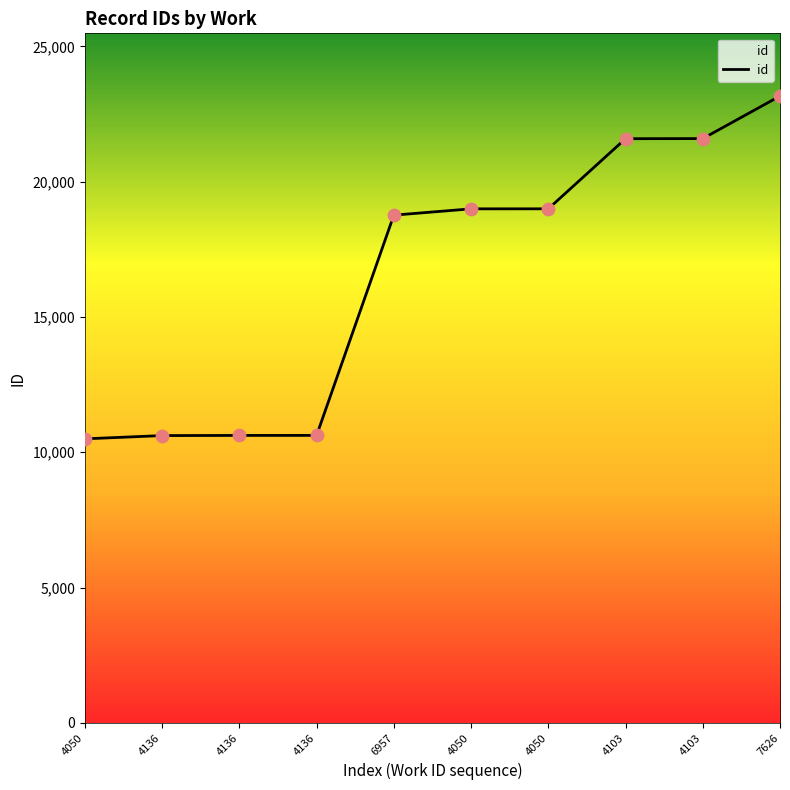

What is the ratio of the value at 4103 to the value at 4136?

2.0